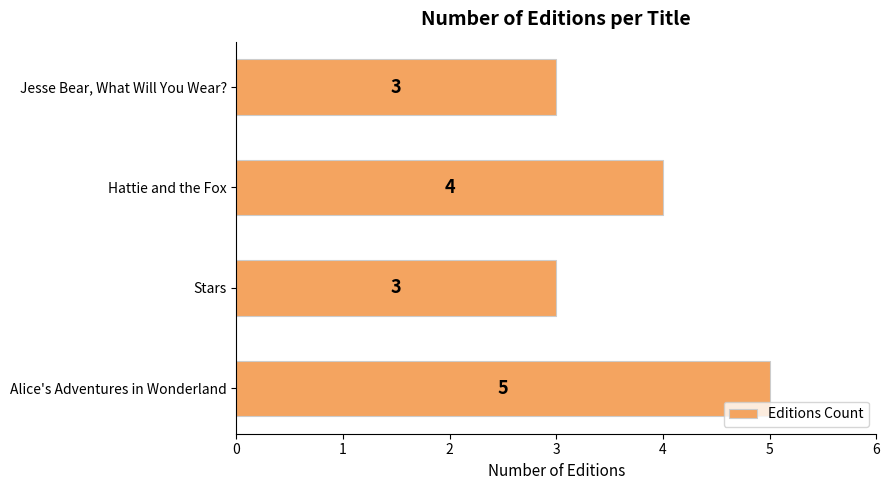

What is the smallest value displayed?

3